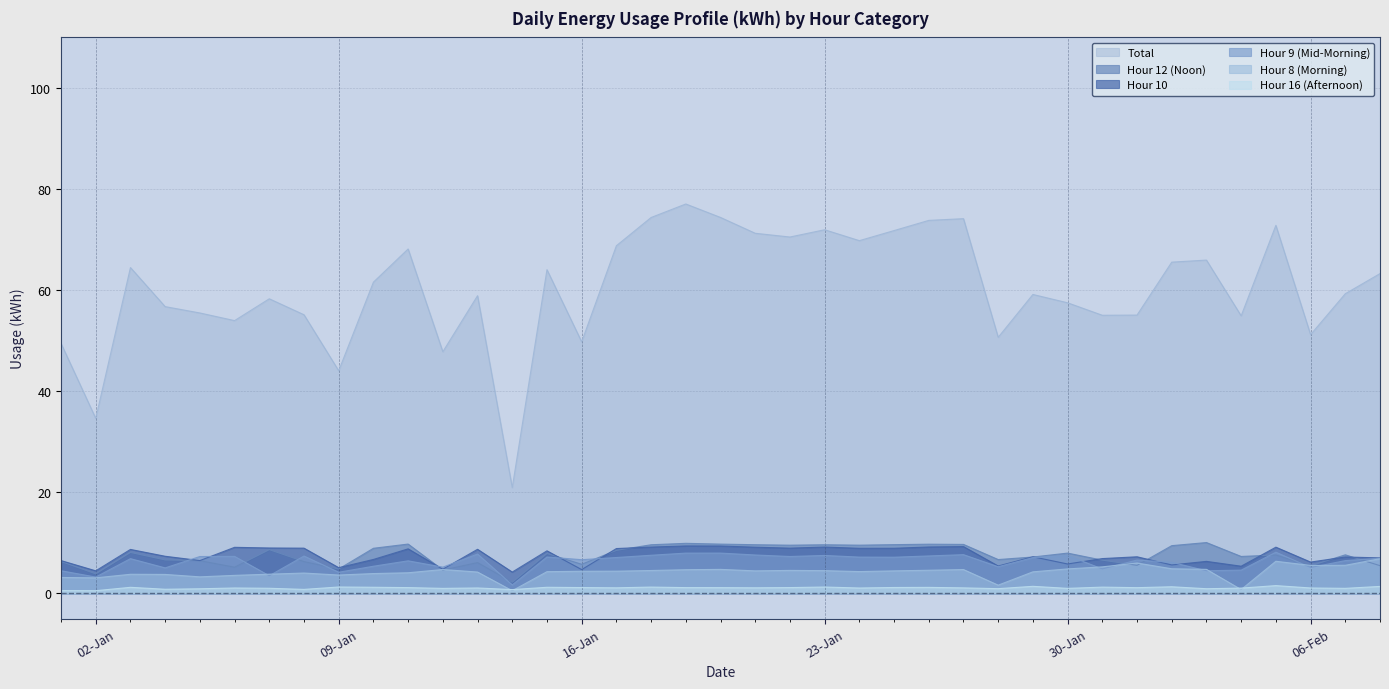

Which series has the largest total across all categories?

Total